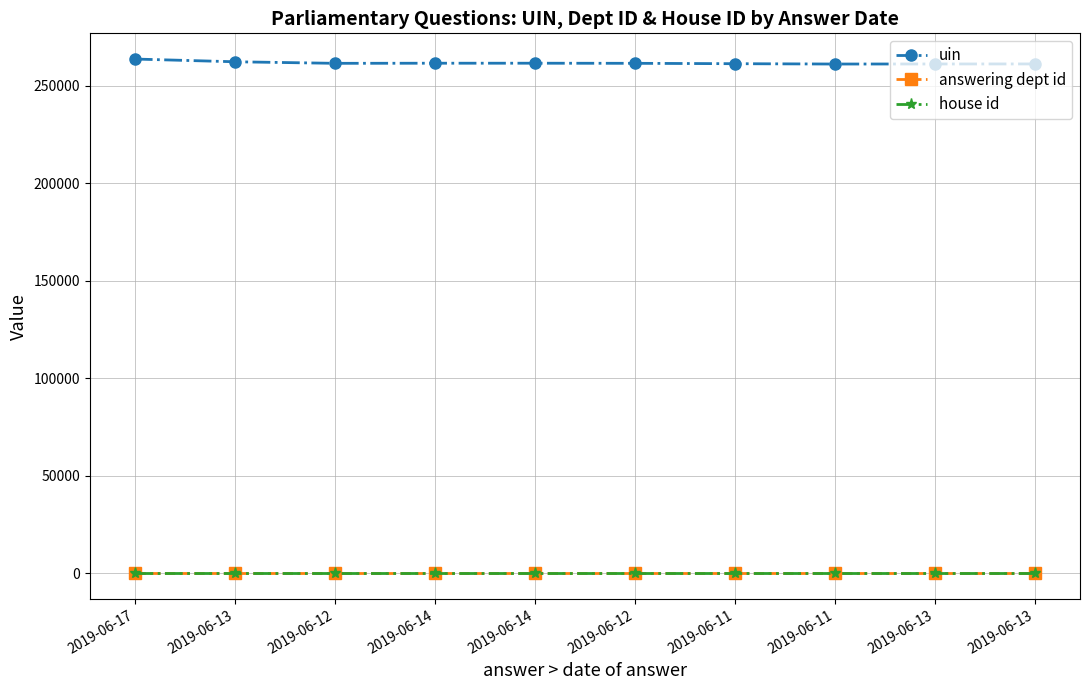

Which series changed the most between 2019-06-11 and 2019-06-13?

uin